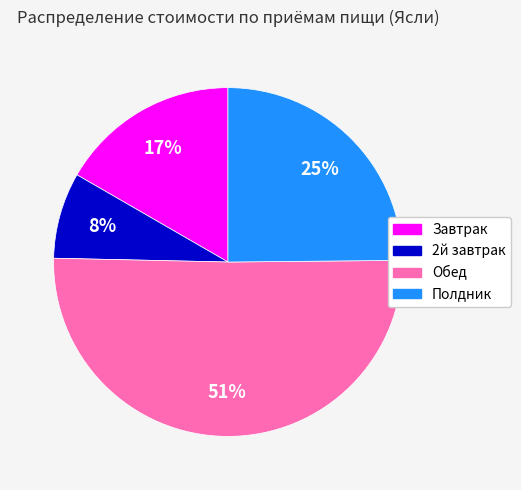

What percentage is the Полдник slice, to the nearest percent?

25%